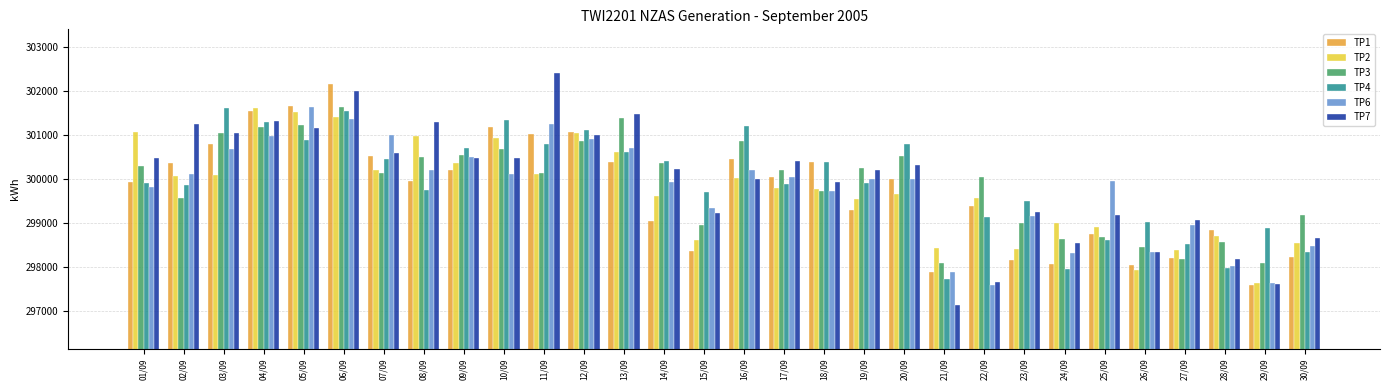

Which category has the lowest value across all series?

21/09